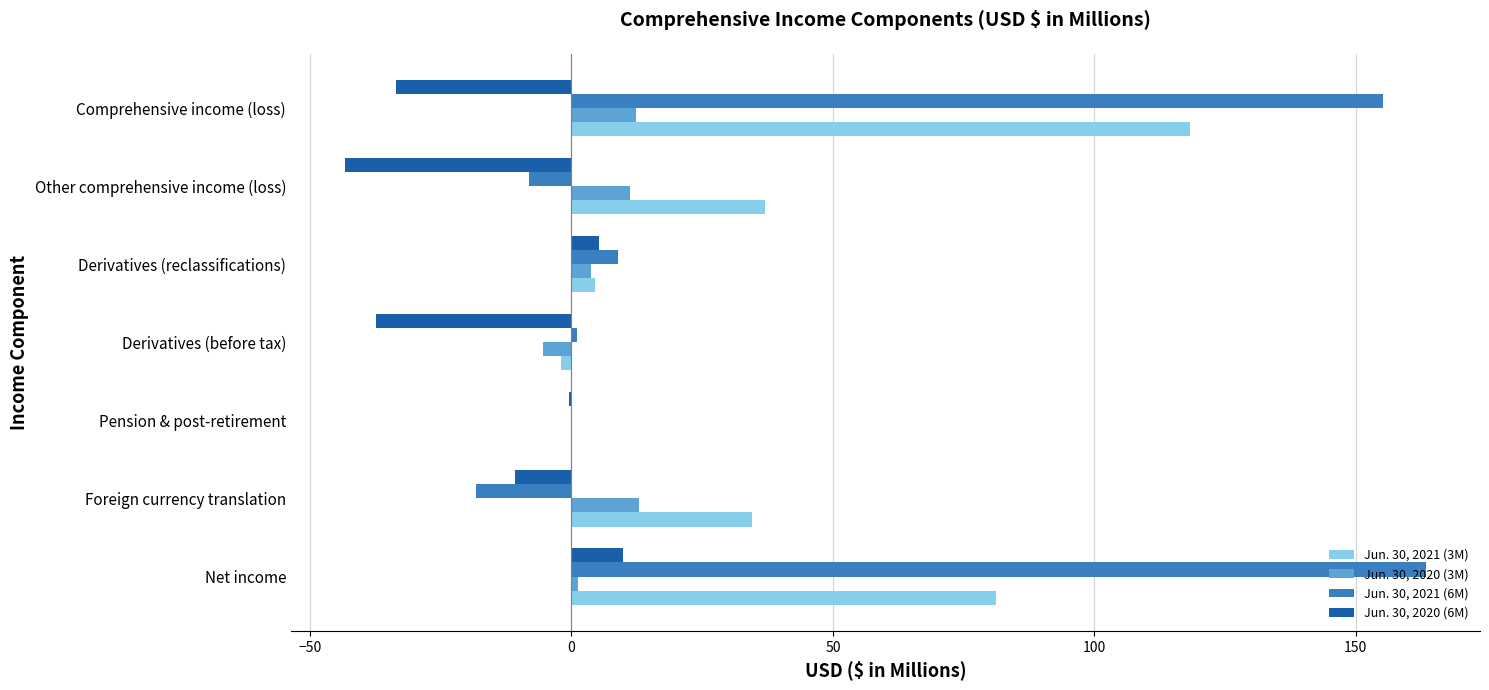

What is the total value across all series at Foreign currency translation?

18.5